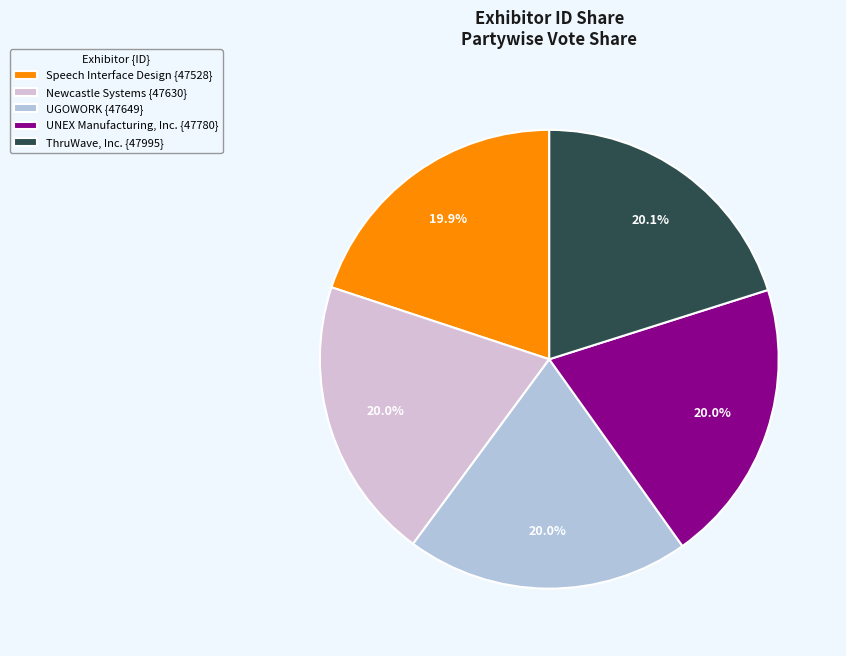

What is the ratio of the value at UNEX Manufacturing, Inc. {47780} to the value at Speech Interface Design {47528}?

1.0